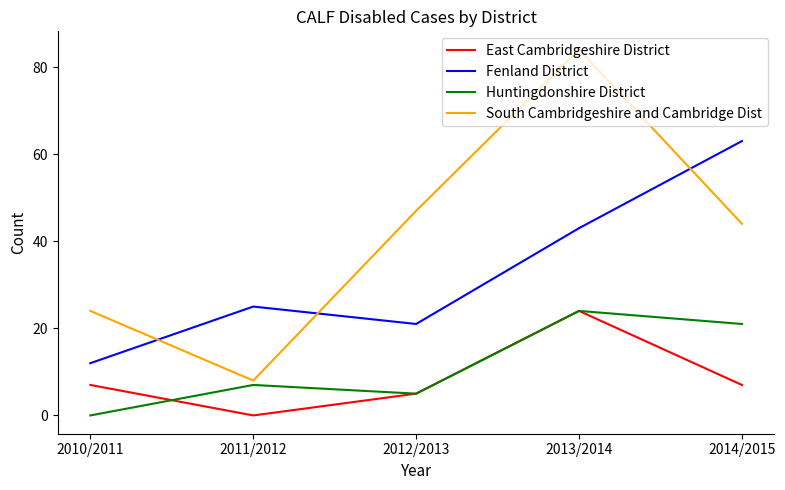

Reading left to right, transcribe all the data shown in this chart.

East Cambridgeshire District: 2010/2011=7	2011/2012=0	2012/2013=5	2013/2014=24	2014/2015=7
Fenland District: 2010/2011=12	2011/2012=25	2012/2013=21	2013/2014=43	2014/2015=63
Huntingdonshire District: 2010/2011=0	2011/2012=7	2012/2013=5	2013/2014=24	2014/2015=21
South Cambridgeshire and Cambridge Dist: 2010/2011=24	2011/2012=8	2012/2013=47	2013/2014=84	2014/2015=44